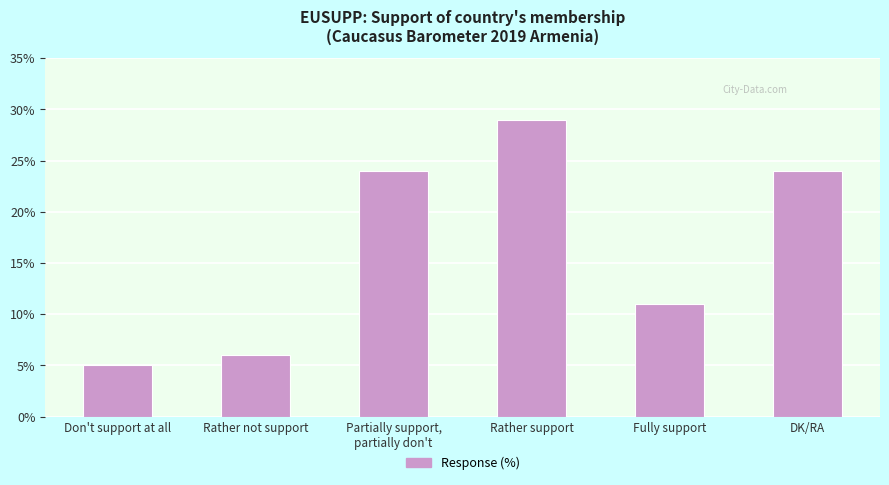

Read the value at Partially support,
partially don't.

24